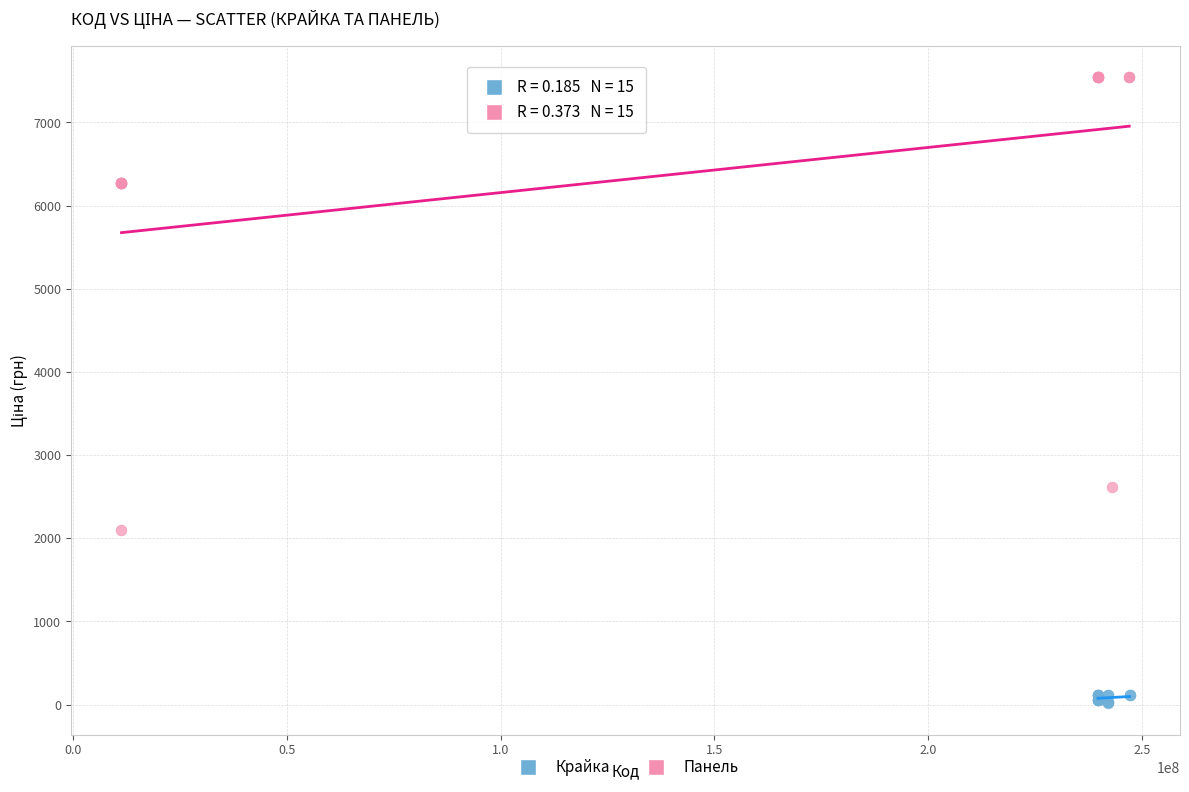

Which series contains the lowest Y value?

Крайка